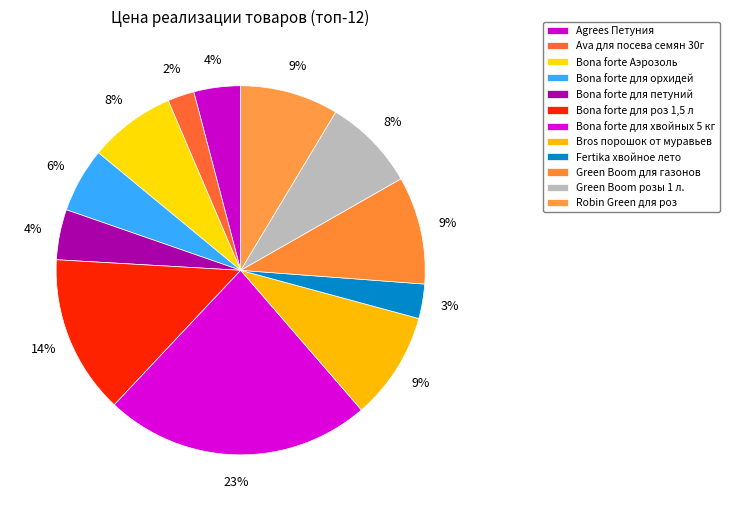

Is Ava для посева семян 30г the majority of the pie?

No